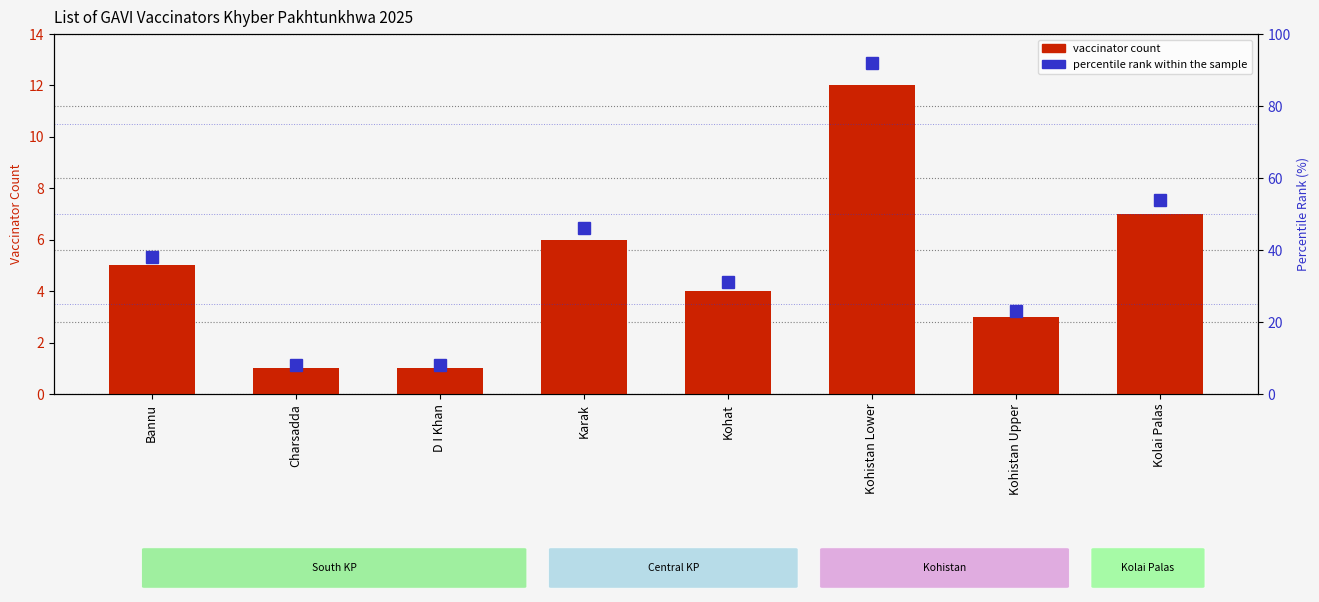

Reading left to right, extract all data points from this chart.

Vaccinator count: 5	1	1	6	4	12	3	7
percentile rank within the sample: 38	8	8	46	31	92	23	54